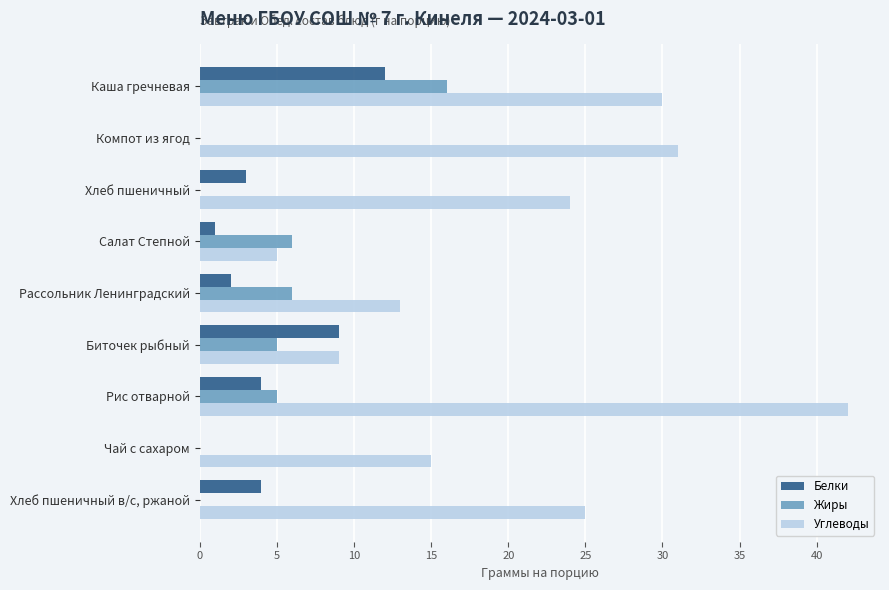

What is the sum of all Белки values?

35